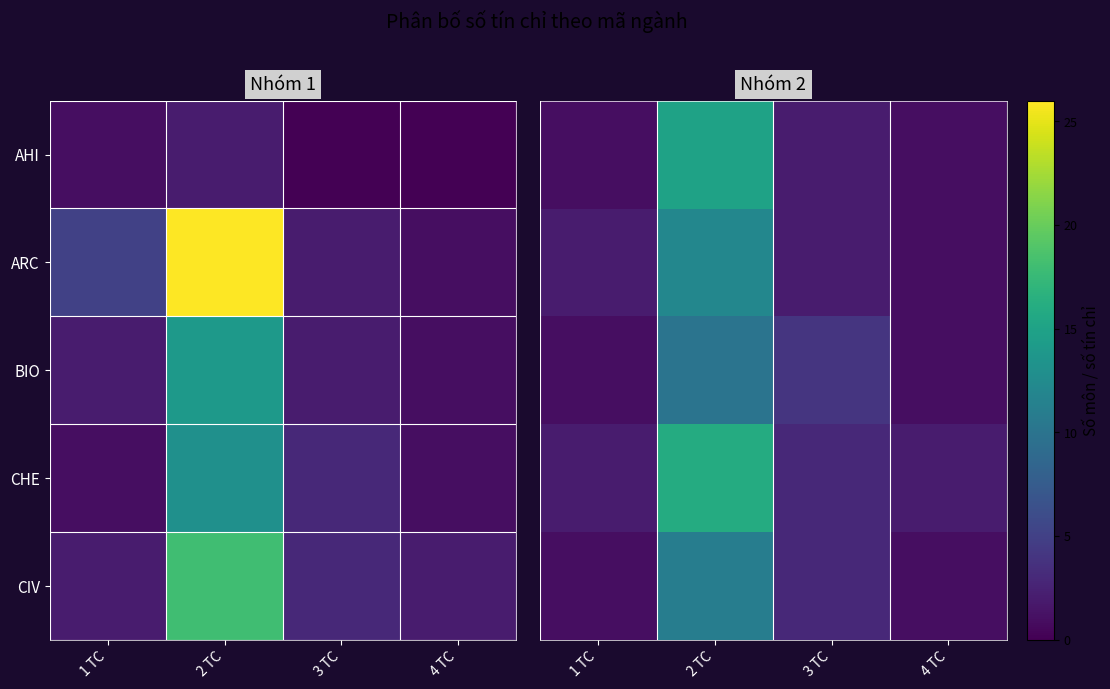

What is the smallest value displayed?

1